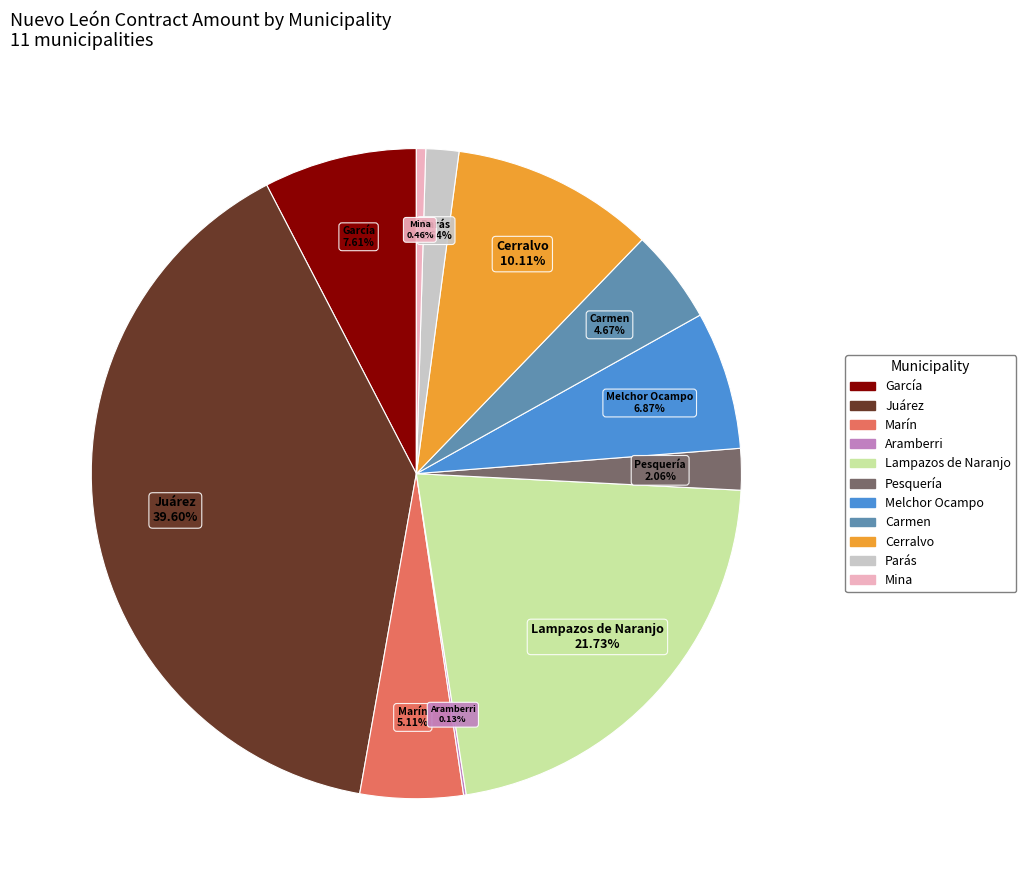

Do Pesquería and Marín together represent more than half of the pie?

No